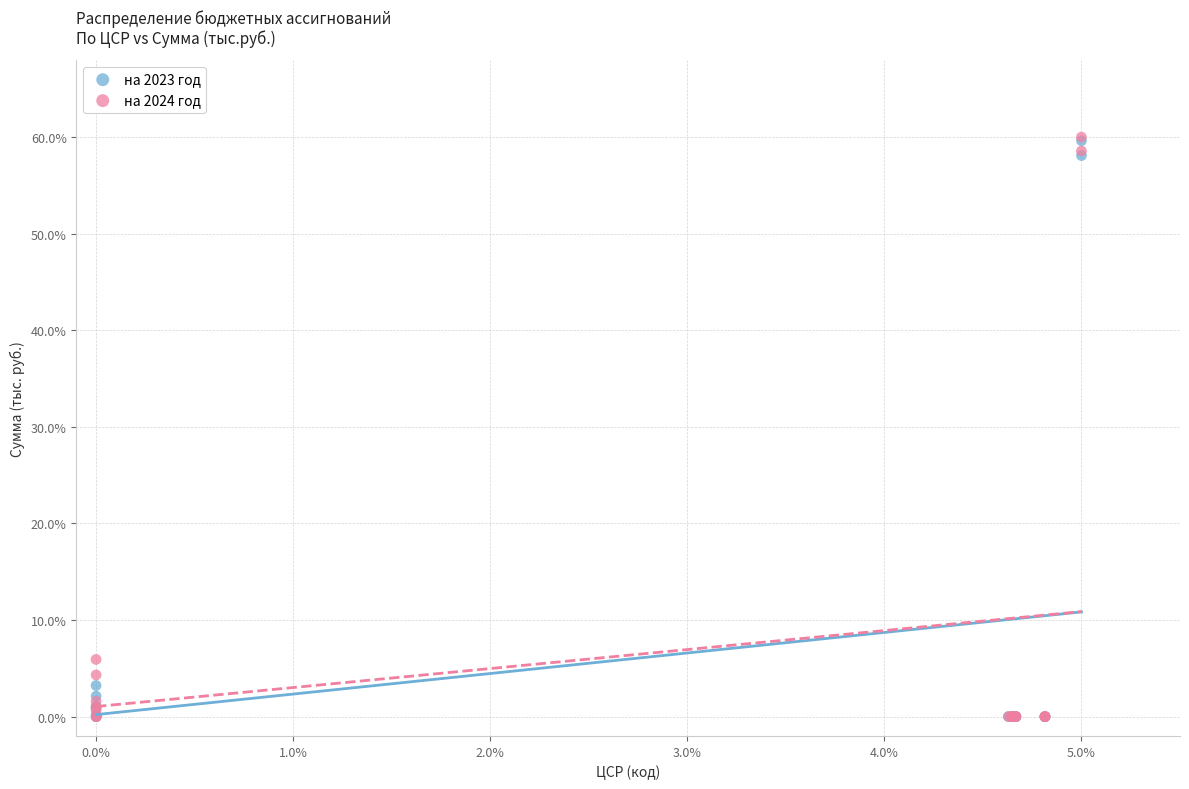

Across all series, what Y value is closest to 30?

5.9